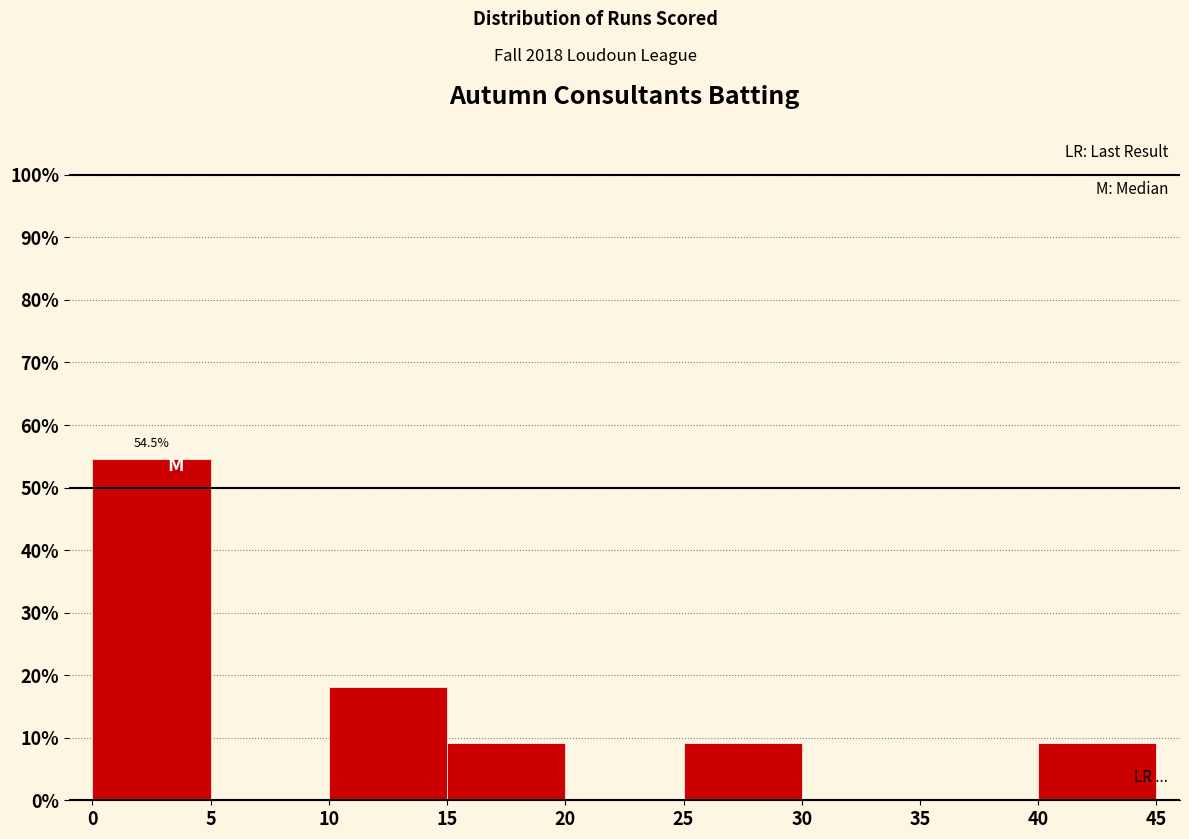

Which range on the x-axis has the tallest bar?

0 to 5